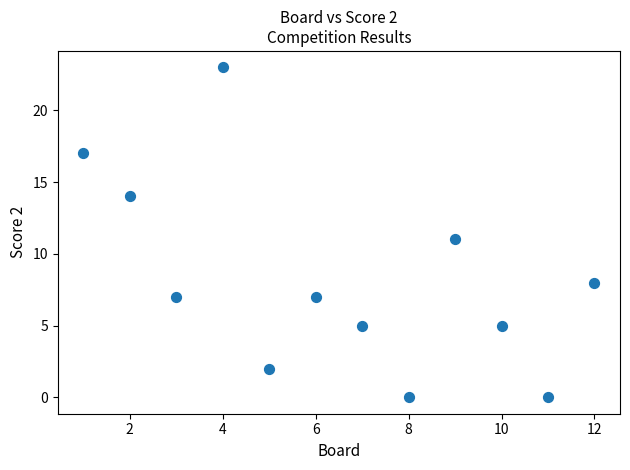

What is the range of Y values (max minus min)?

23